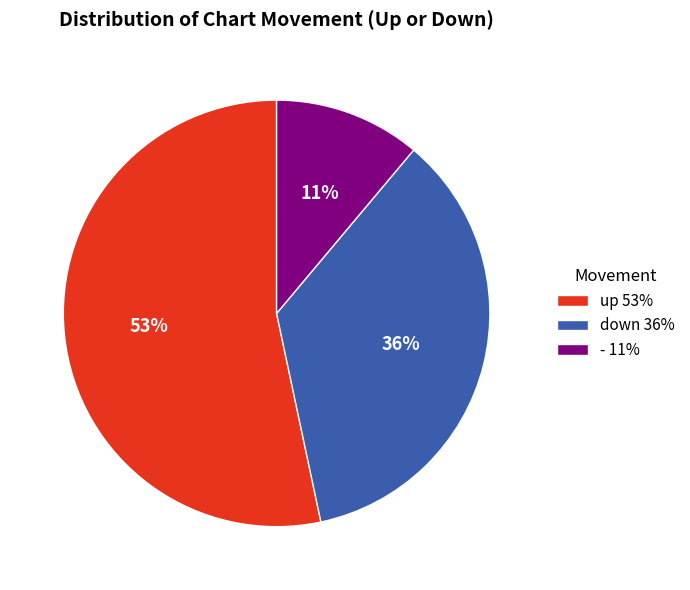

What percentage is the down slice, to the nearest percent?

36%